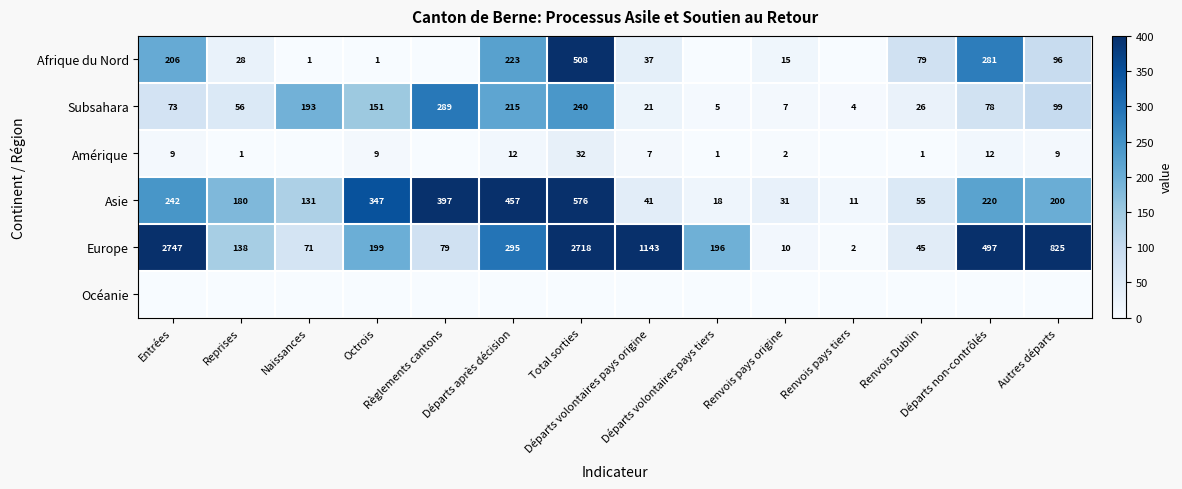

What is the difference between the highest and lowest values at Règlements cantons?

397